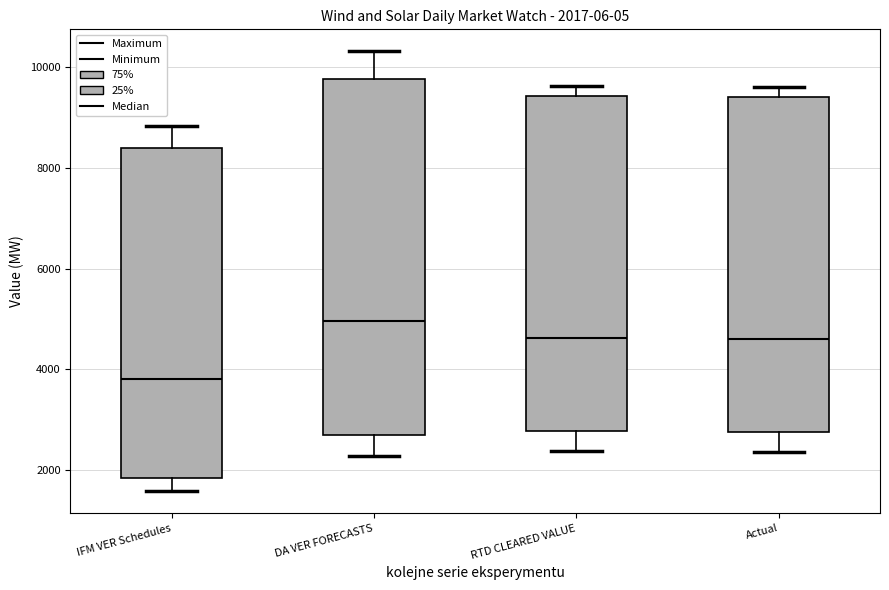

Comparing the boxes themselves (not the whiskers), which one is the tallest?

DA VER FORECASTS